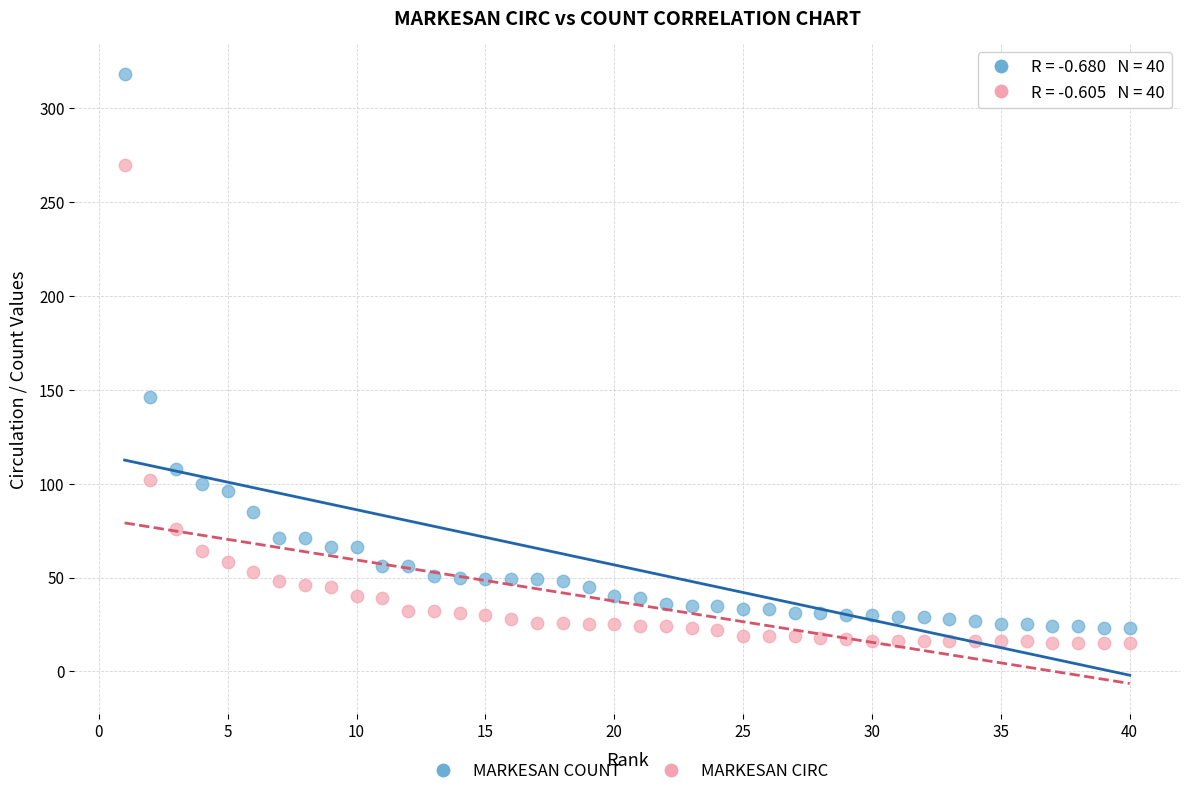

Which series contains the lowest Y value?

MARKESAN CIRC